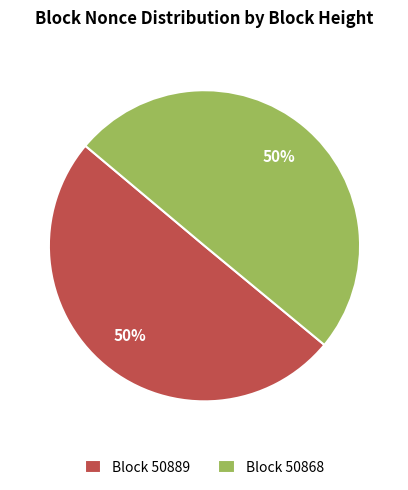

To the nearest percent, what percentage of the pie is Block 50889?

50%